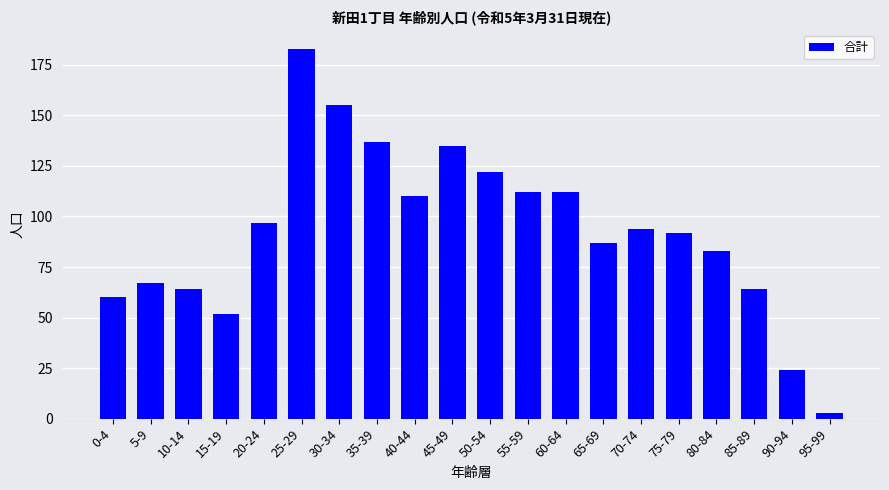

What is the ratio of the value at 15-19 to the value at 40-44?

0.5